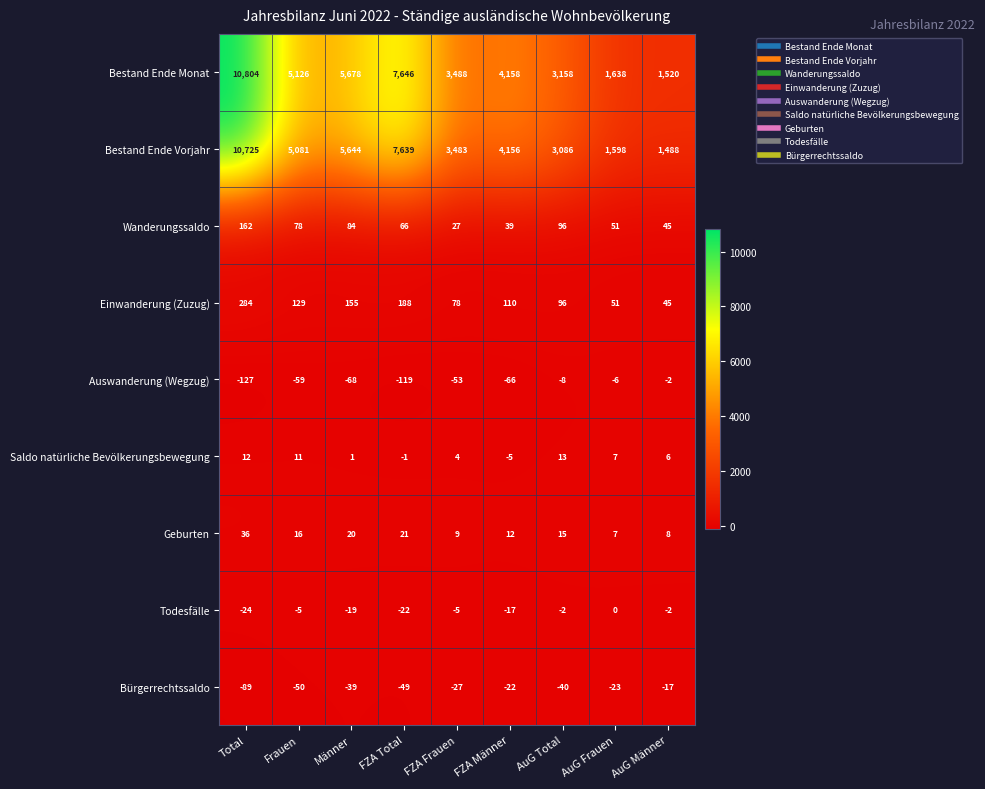

At Frauen, list the series in order from smallest to largest.

Auswanderung (Wegzug), Bürgerrechtssaldo, Todesfälle, Saldo natürliche Bevölkerungsbewegung, Geburten, Wanderungssaldo, Einwanderung (Zuzug), Bestand Ende Vorjahr, Bestand Ende Monat